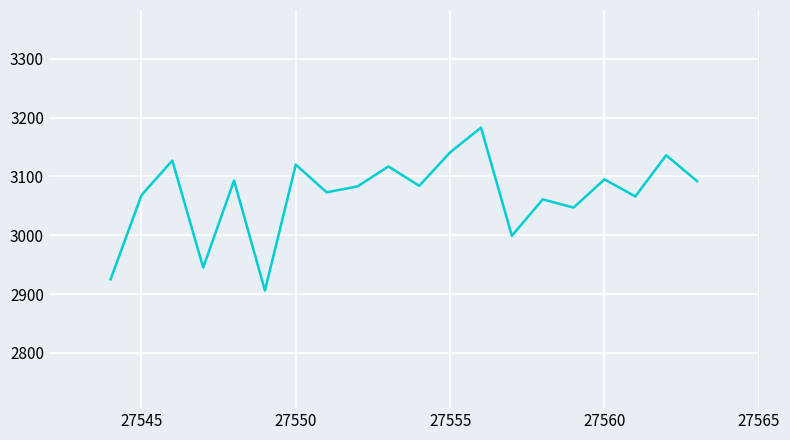

What is the maximum value shown in the chart?

3183